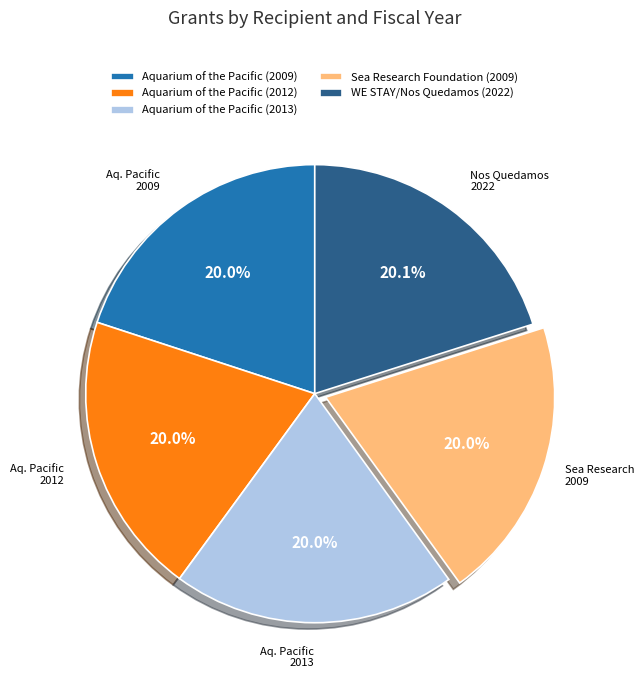

What percentage is the Aquarium of the Pacific (2012) slice, to the nearest percent?

20%